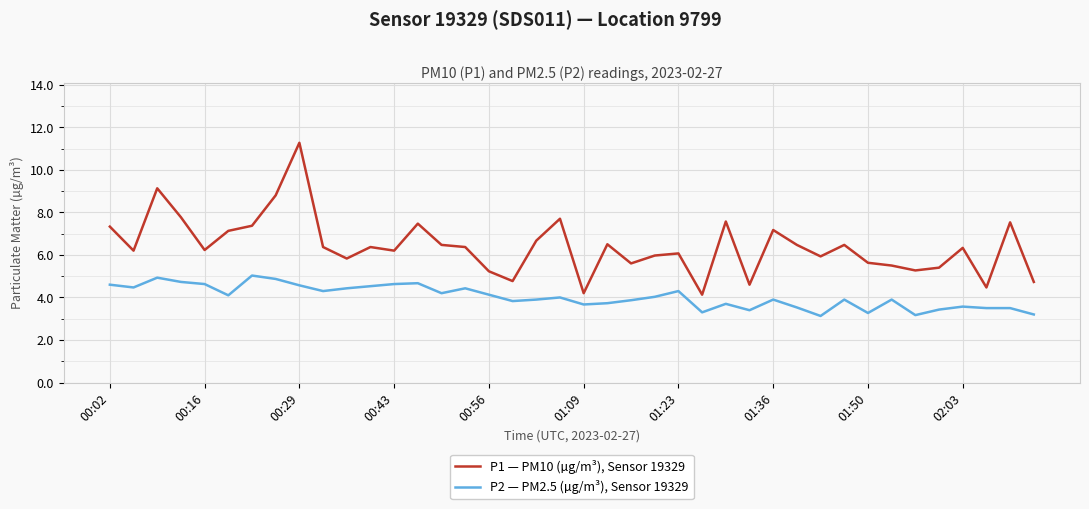

What is the maximum value for P2 — PM2.5 (µg/m³), Sensor 19329?

5.0